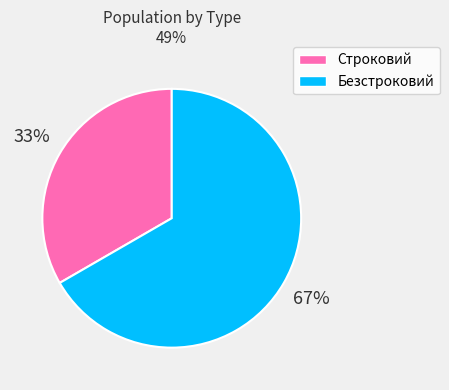

What is the smallest slice in the pie chart?

Строковий